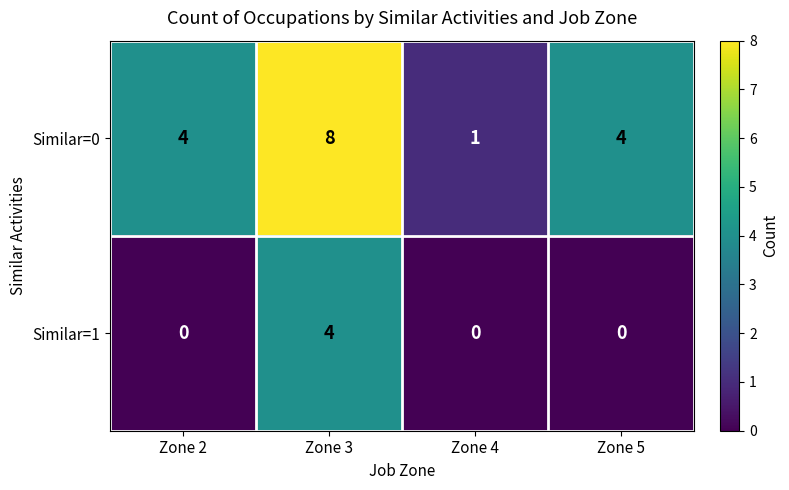

Reading left to right, what are all the values shown in this chart?

Similar=0: 4	8	1	4
Similar=1: 0	4	0	0